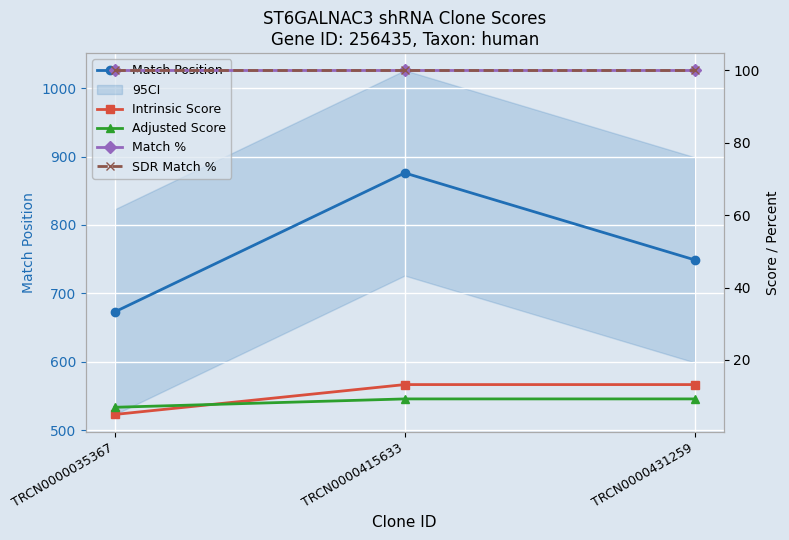

List the labels in order of SDR Match % value, largest first.

TRCN0000035367, TRCN0000415633, TRCN0000431259